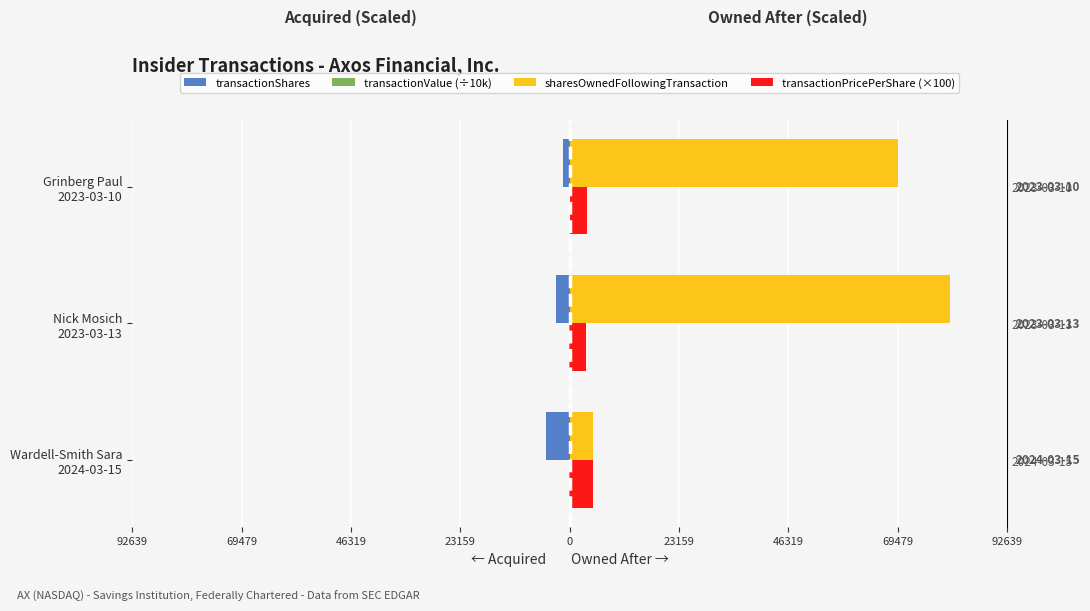

What are all the series names shown in the legend?

transactionShares, transactionValue (÷10k), sharesOwnedFollowingTransaction, transactionPricePerShare (×100)